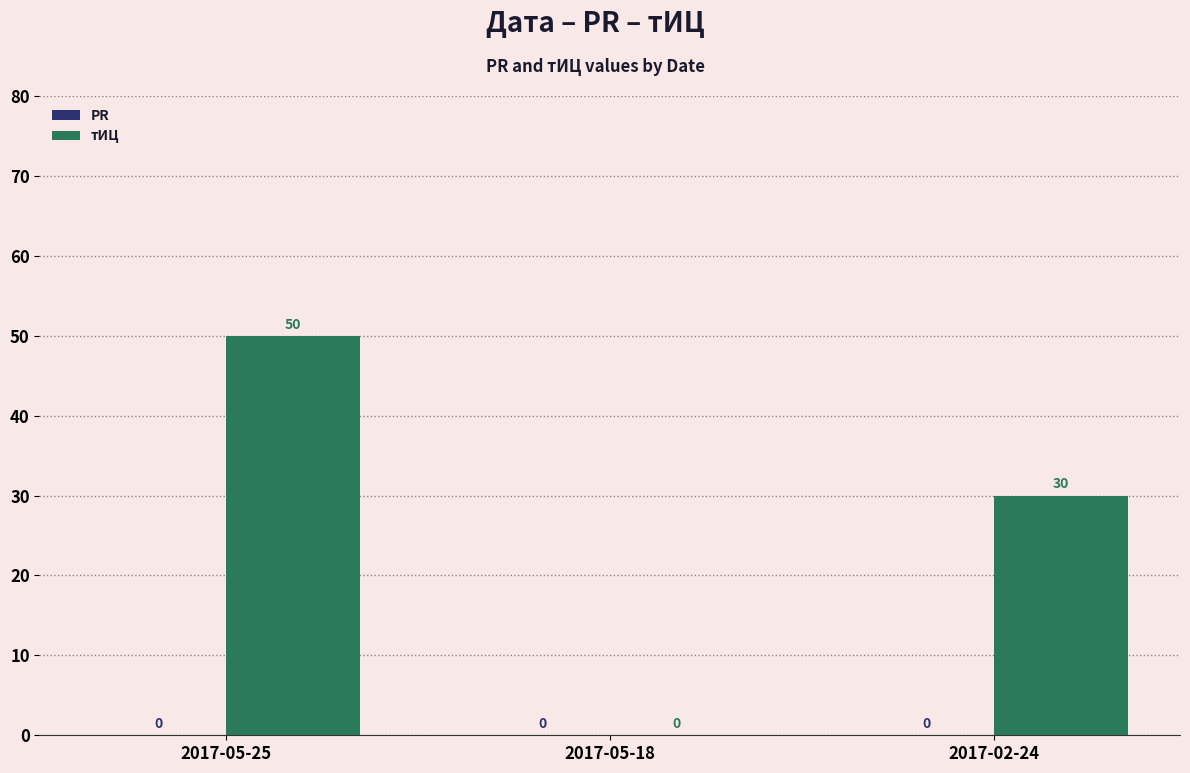

Where is the data nearest to the value 25?

2017-02-24